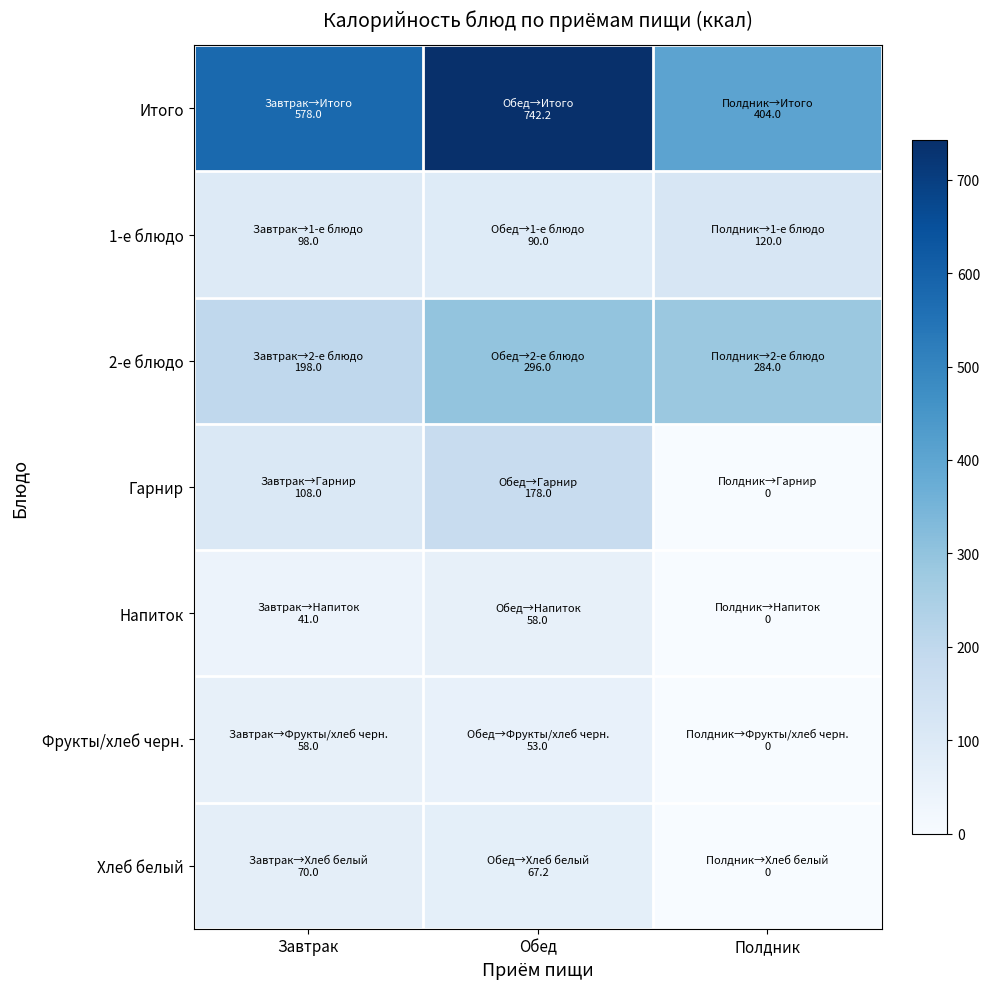

Which category has the highest value across all series?

Обед